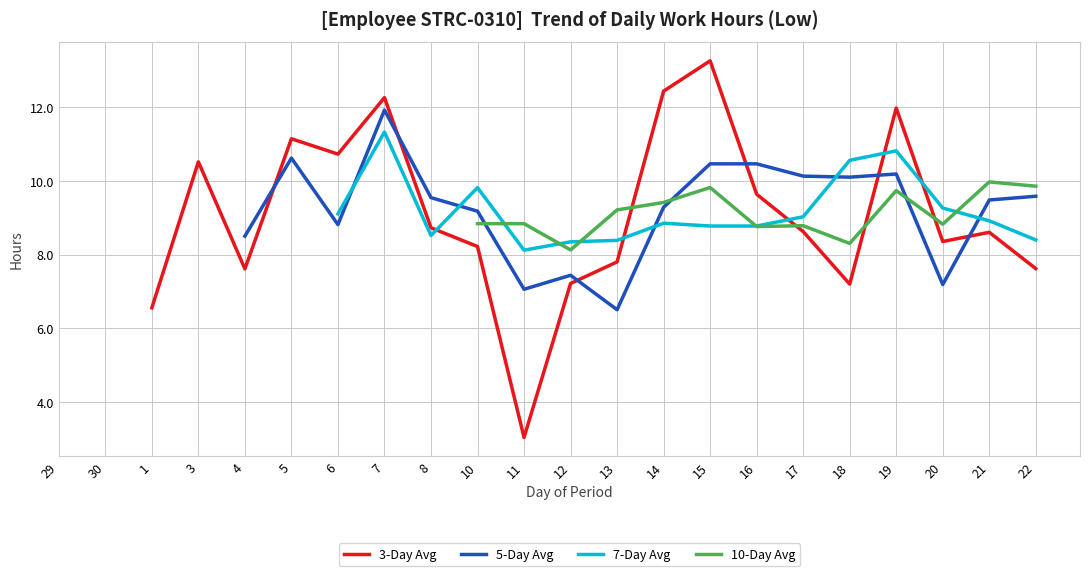

The 3-Day Avg series shows 7.2 at 18. True or false?

True